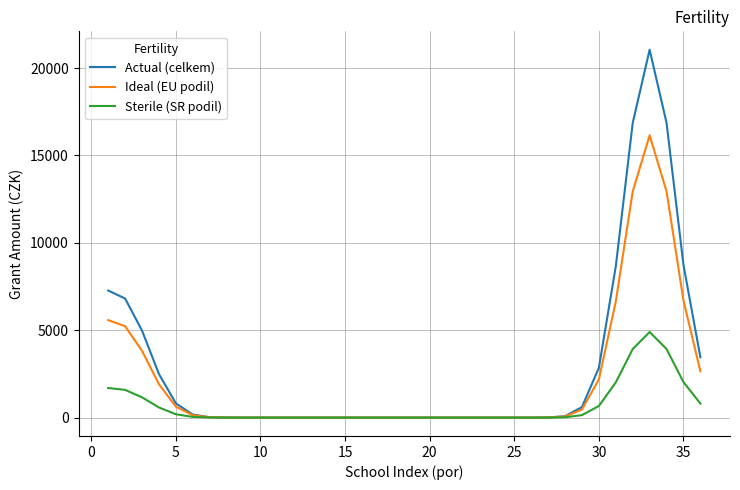

Rank the series by their maximum value, from lowest to highest.

Sterile (SR podil), Ideal (EU podil), Actual (celkem)